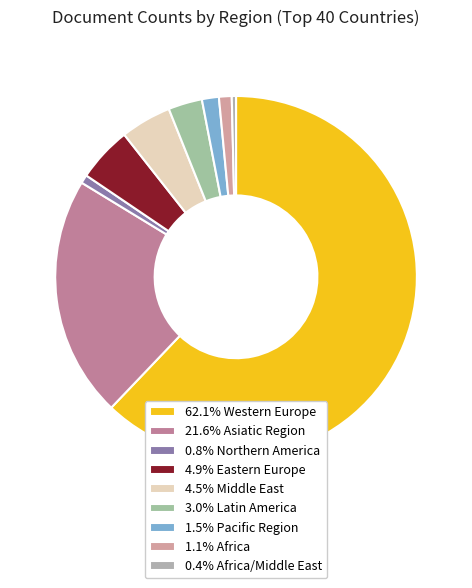

How many segments does this pie chart have?

9